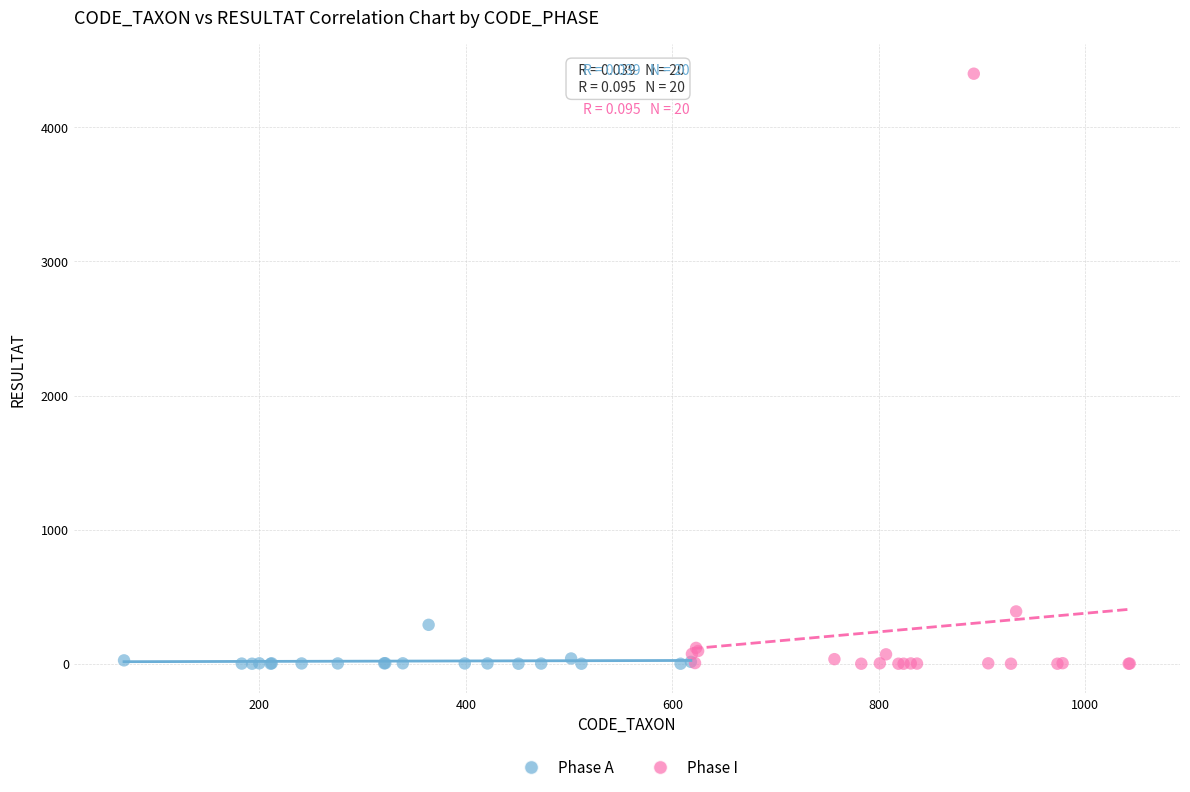

Which series contains the highest Y value?

Phase I